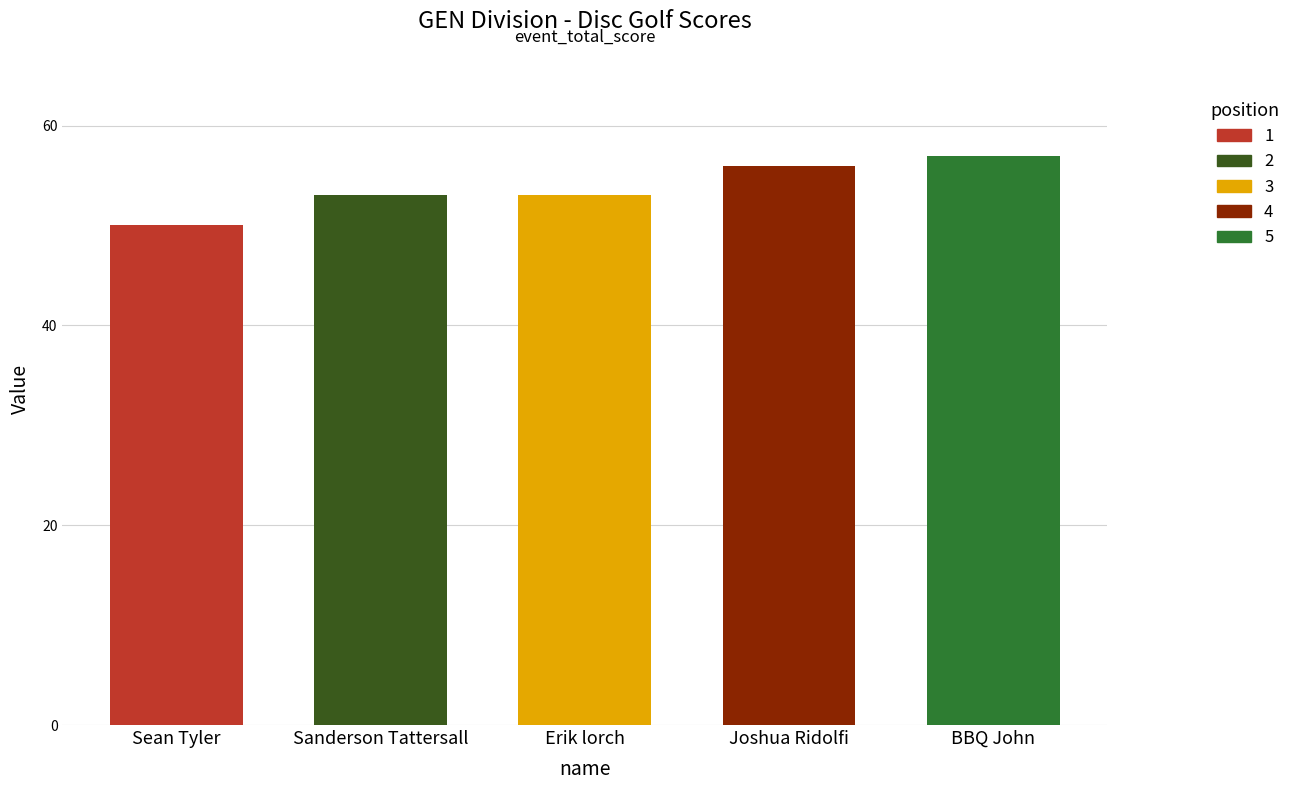

Reading right to left, transcribe all the data shown in this chart.

57	56	53	53	50